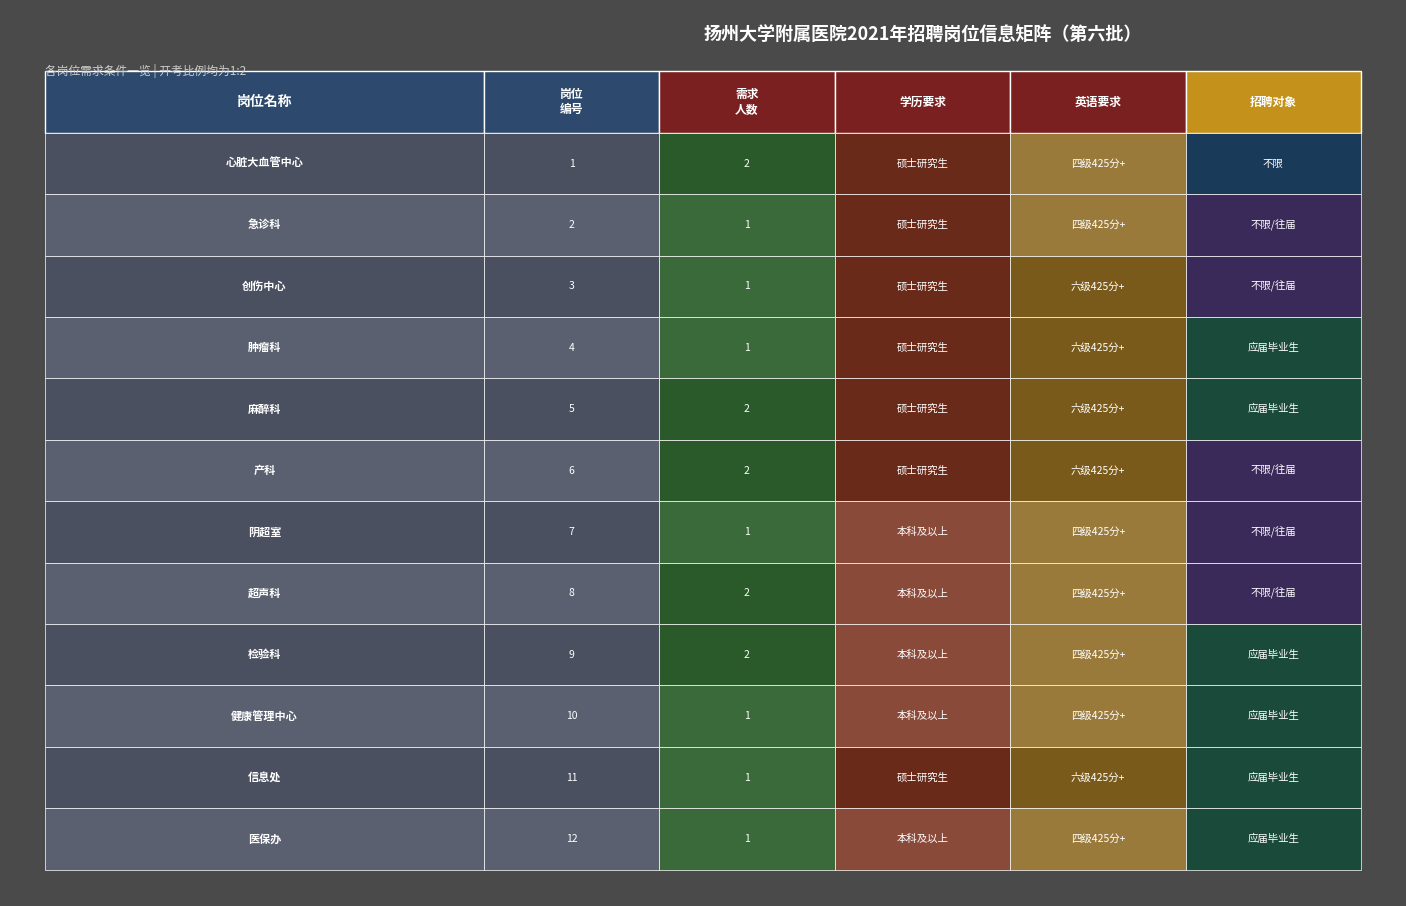

What is the difference between the maximum and minimum values in the 岗位编号 series?

11